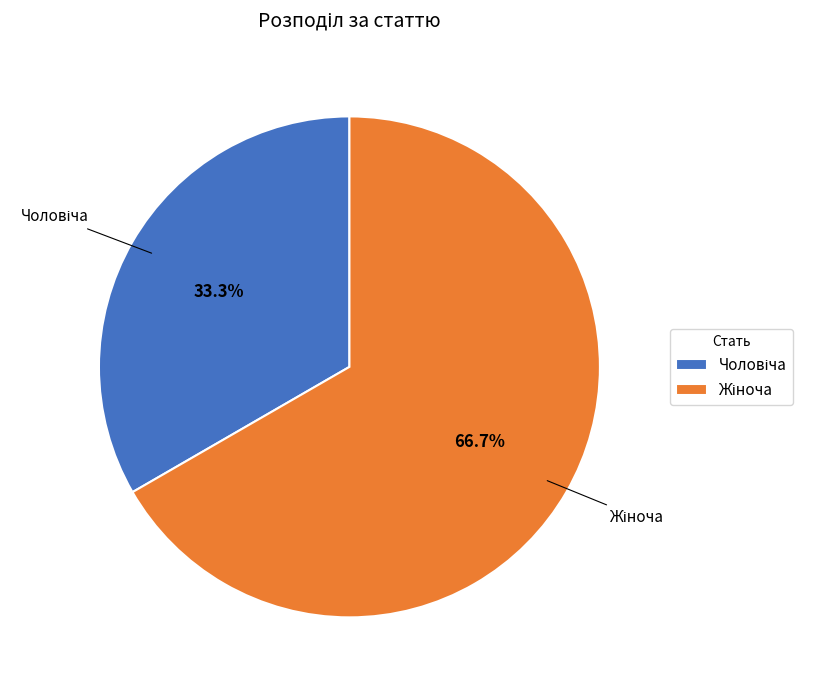

Is there a majority slice in this chart?

Yes